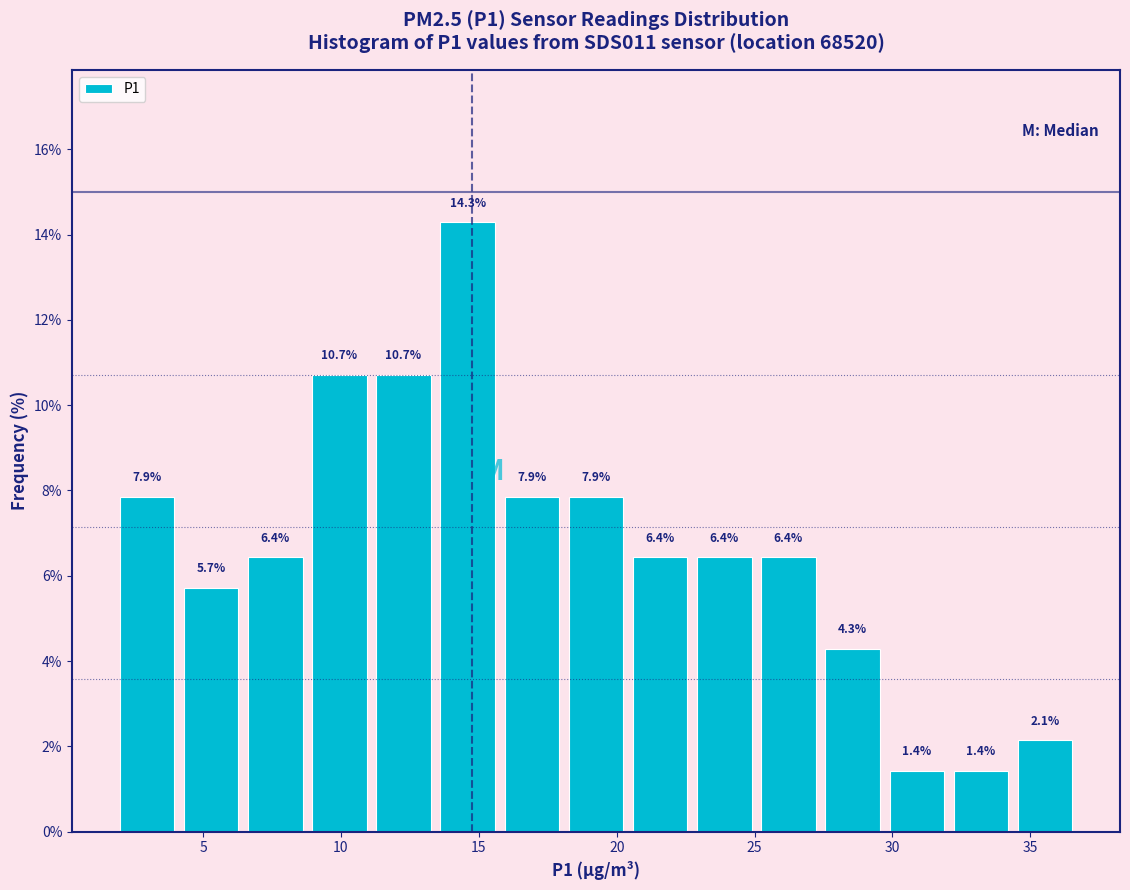

Which range on the x-axis has the tallest bar?

13.5 to 16.0